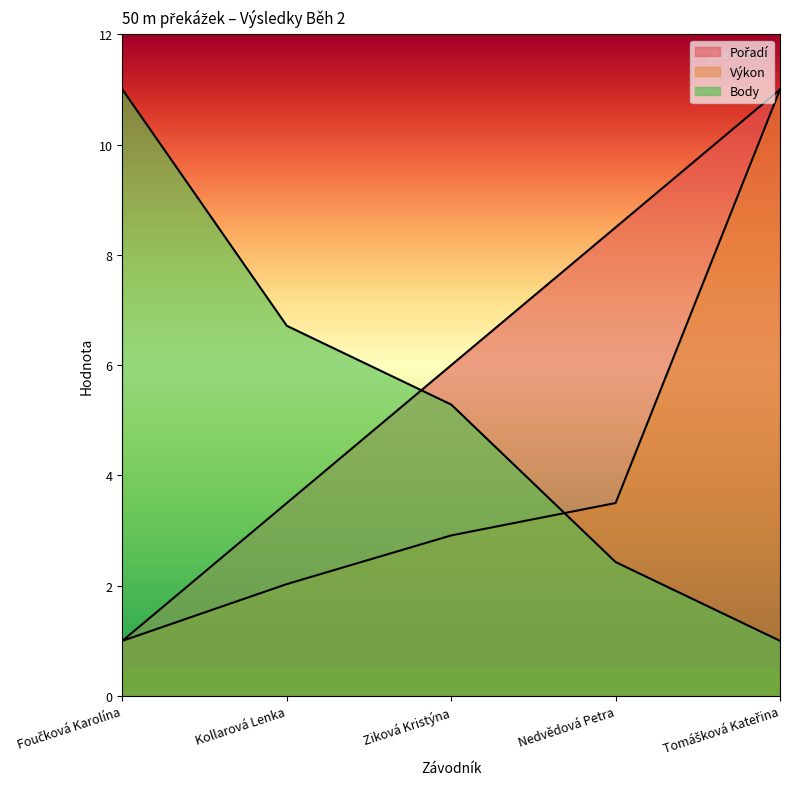

Rank the series by their maximum value, from highest to lowest.

Pořadí, Výkon, Body